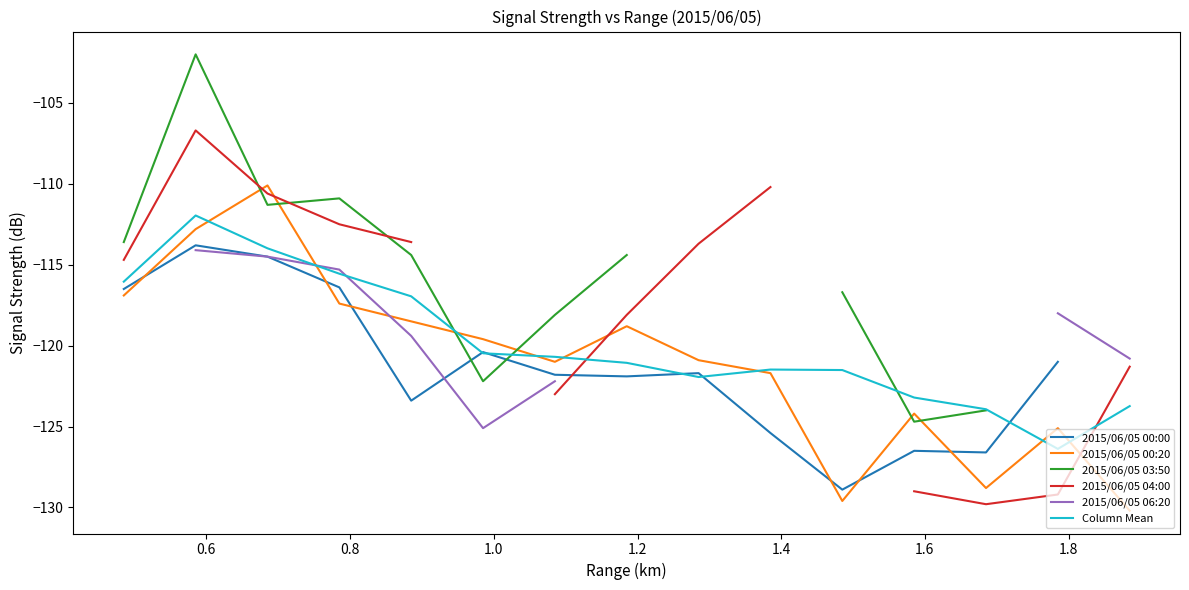

What is the difference between the maximum and minimum values in the 2015/06/05 00:20 series?

20.1